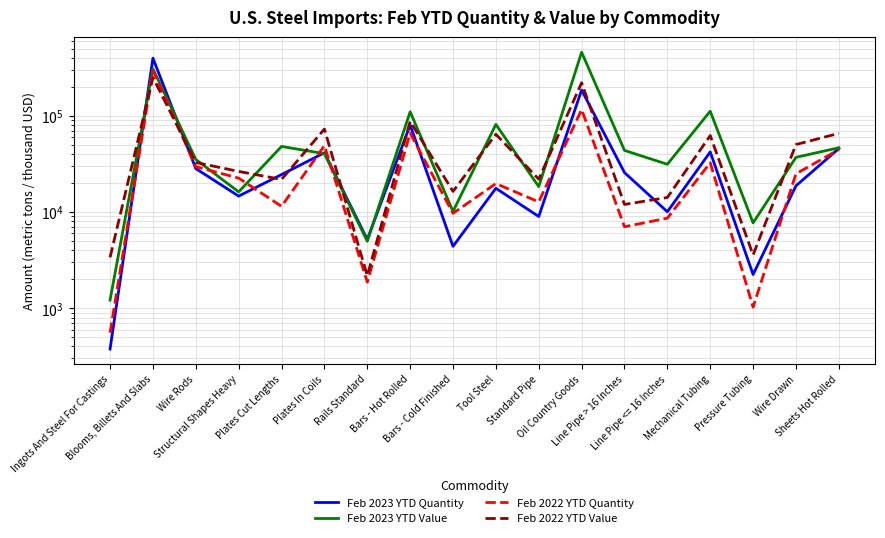

List the labels in order of Feb 2023 YTD Value value, smallest first.

Ingots And Steel For Castings, Rails Standard, Pressure Tubing, Bars - Cold Finished, Structural Shapes Heavy, Standard Pipe, Line Pipe <= 16 Inches, Wire Rods, Wire Drawn, Plates In Coils, Line Pipe > 16 Inches, Sheets Hot Rolled, Plates Cut Lengths, Tool Steel, Bars - Hot Rolled, Mechanical Tubing, Blooms, Billets And Slabs, Oil Country Goods